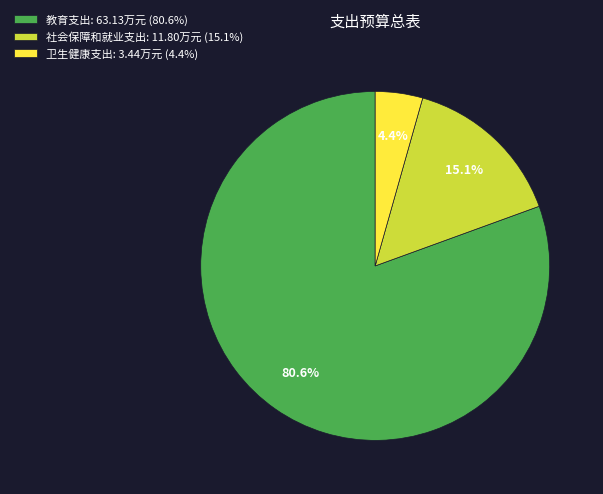

The 卫生健康支出 slice represents 4% of the pie. True or false?

True